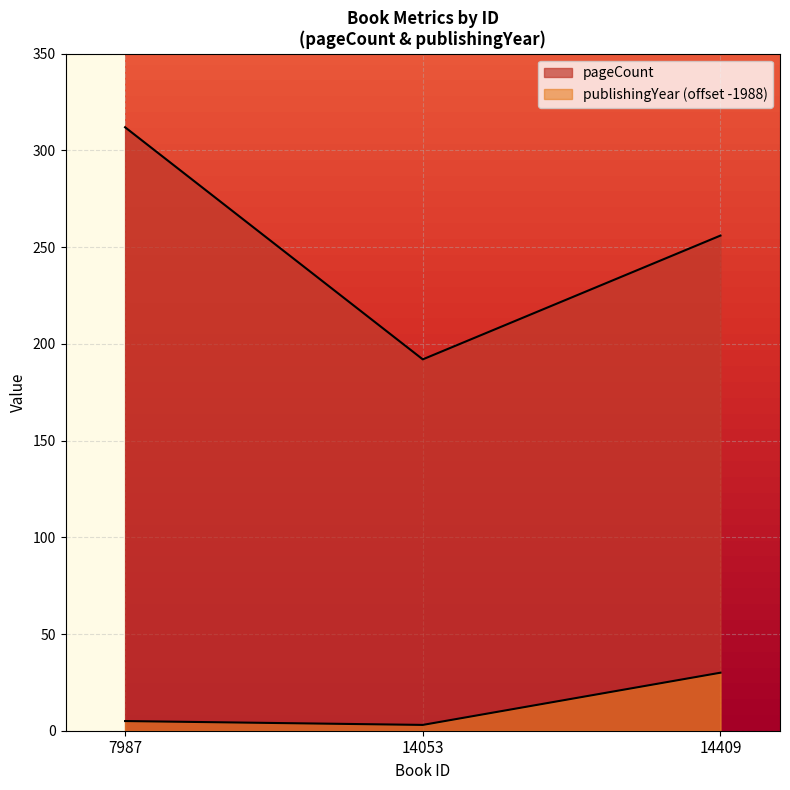

How many data points in pageCount are above 256?

1